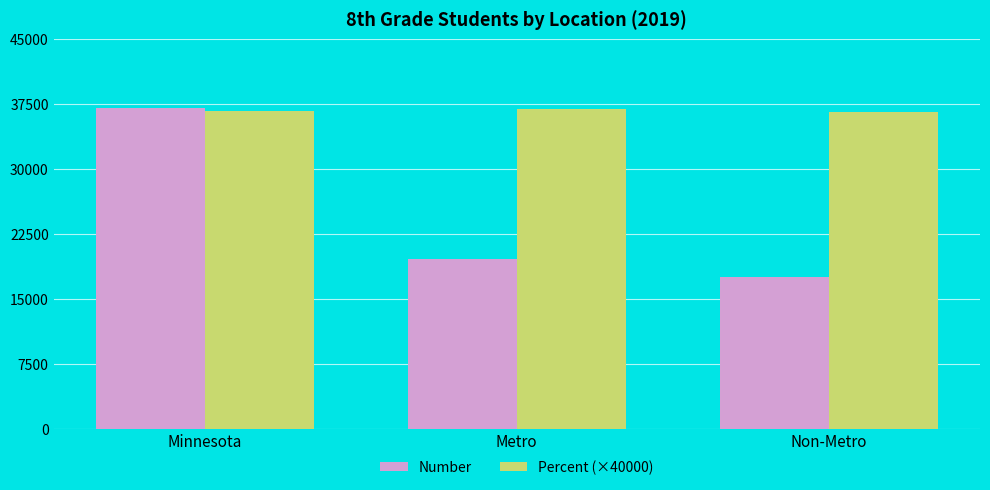

What is the label of the 1st bar from the right?

Non-Metro